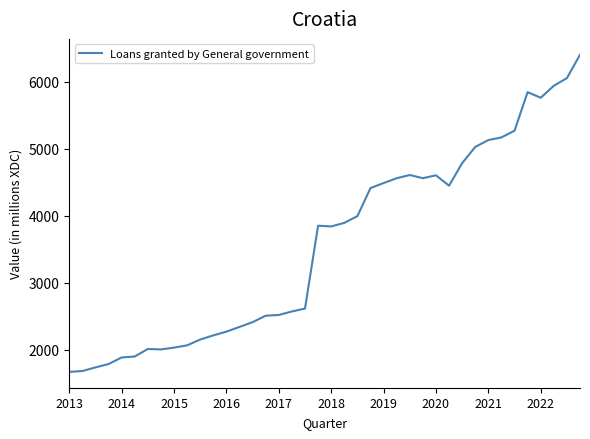

What is the minimum value shown in the chart?

1666.8